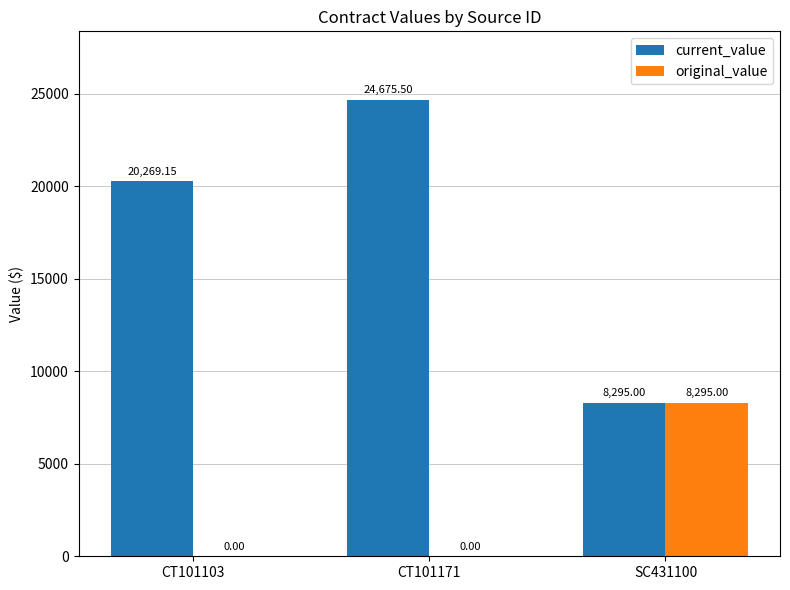

What is the average value of the original_value series?

2765.0